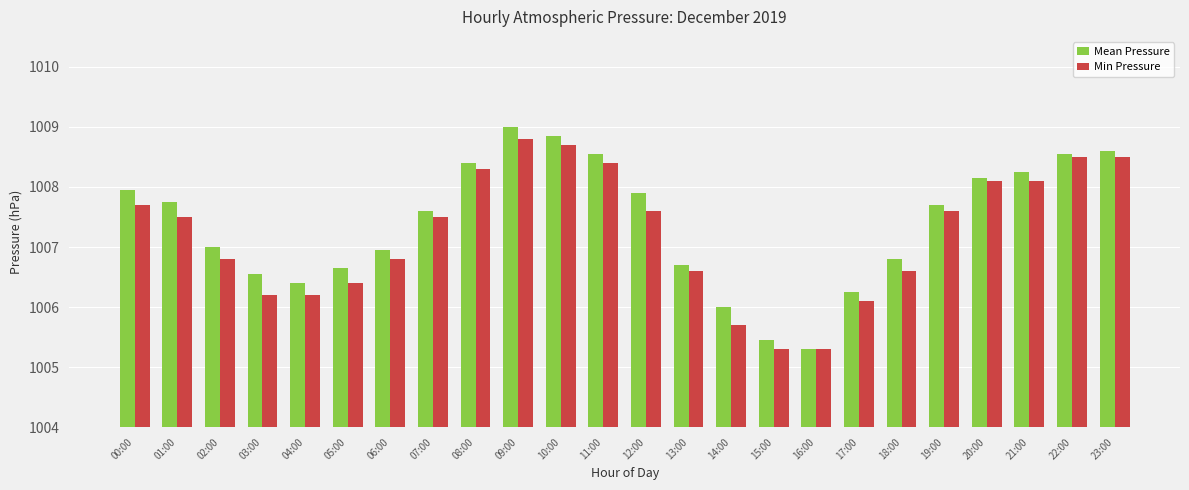

How many data points in Min Pressure are above 1007?

13